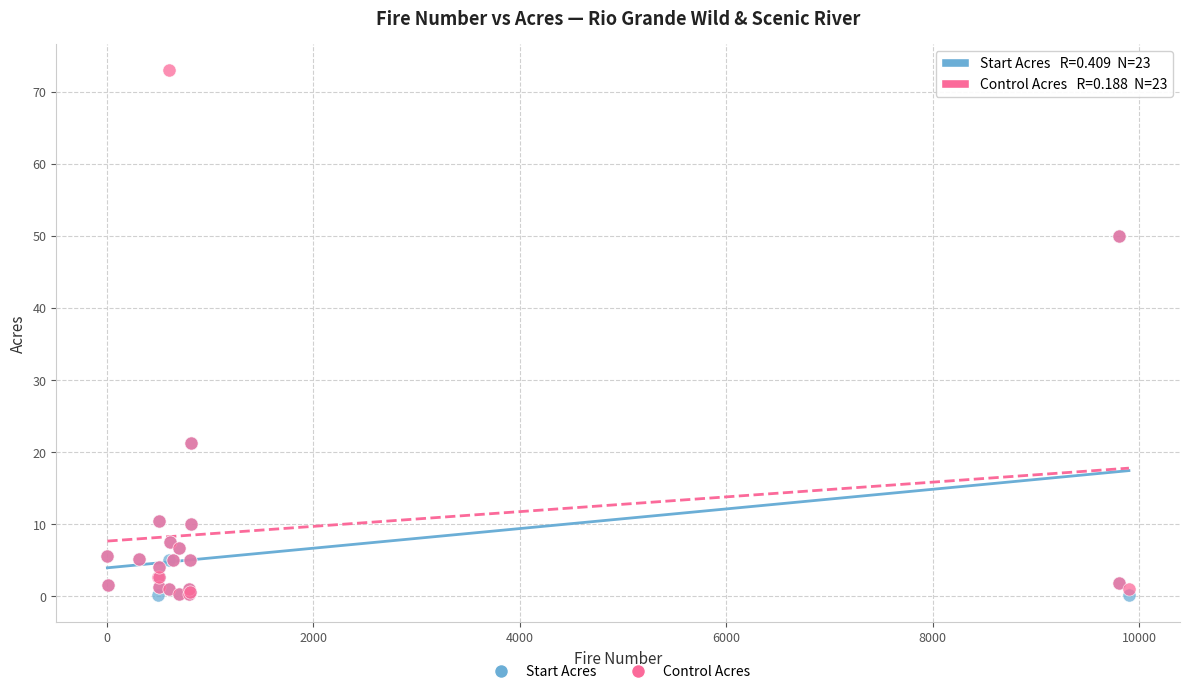

What are all the series names shown in the legend?

Start Acres, Control Acres